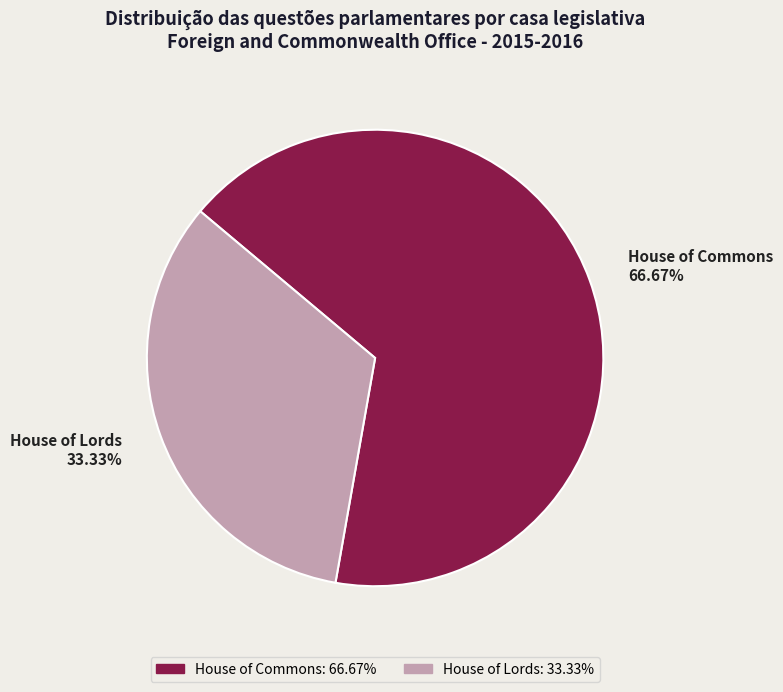

Which slice represents more than half of the pie?

House of Commons